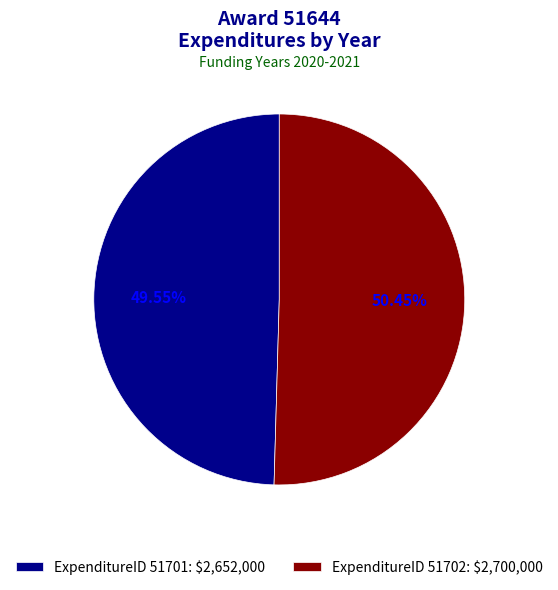

Which slice is the smallest?

ExpenditureID 51701: $2,652,000